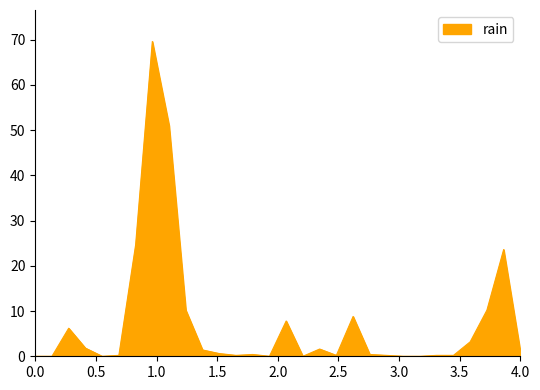

What is the difference between the maximum and minimum values?

69.6